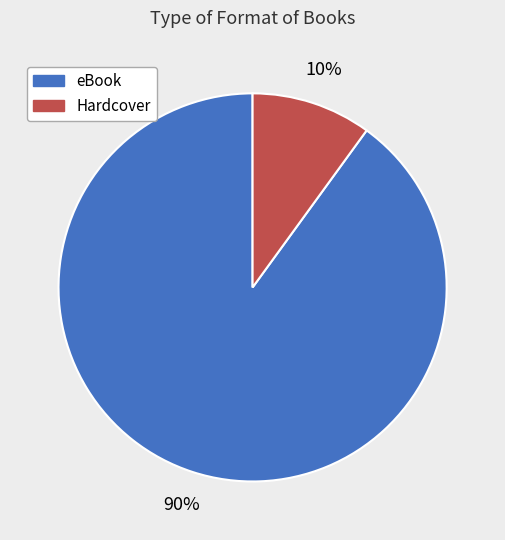

How many segments does this pie chart have?

2